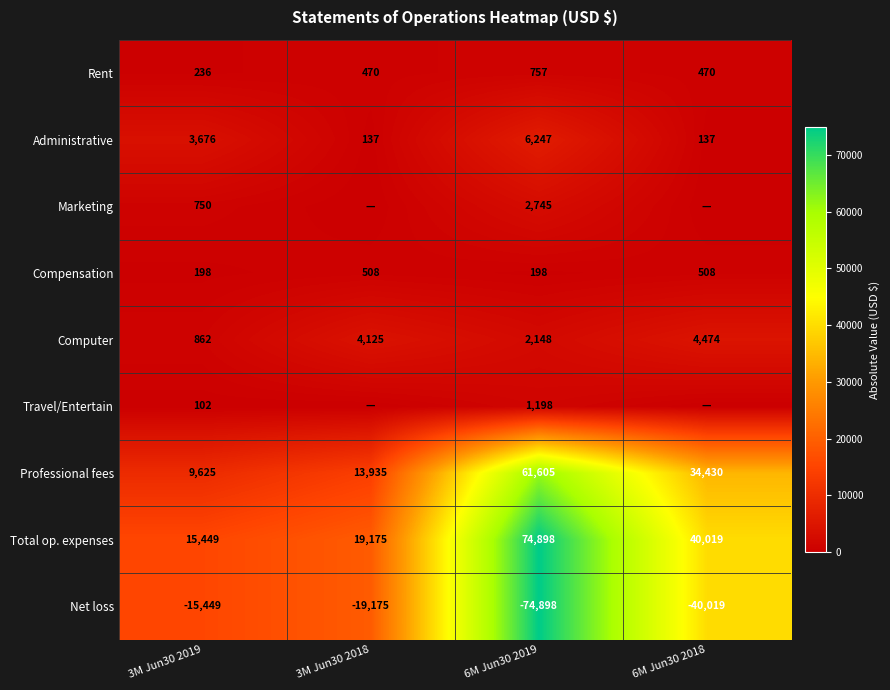

At which label does Computer reach its peak?

6M Jun30 2018